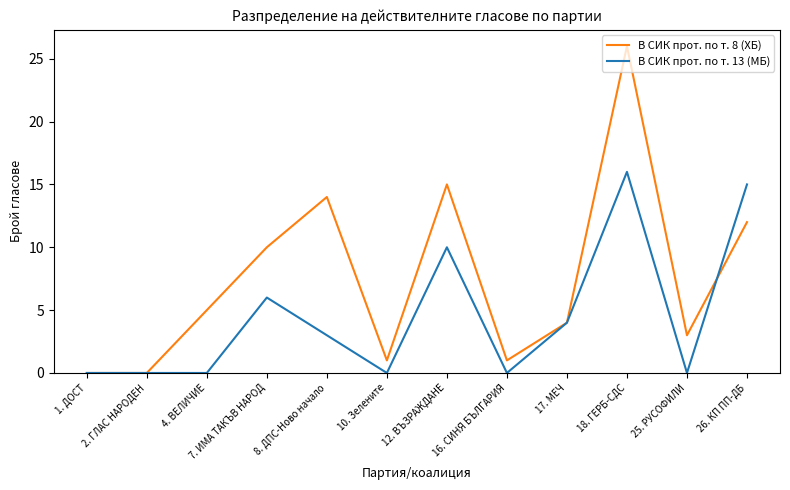

Which series has the widest spread of values?

В СИК прот. по т. 8 (ХБ)